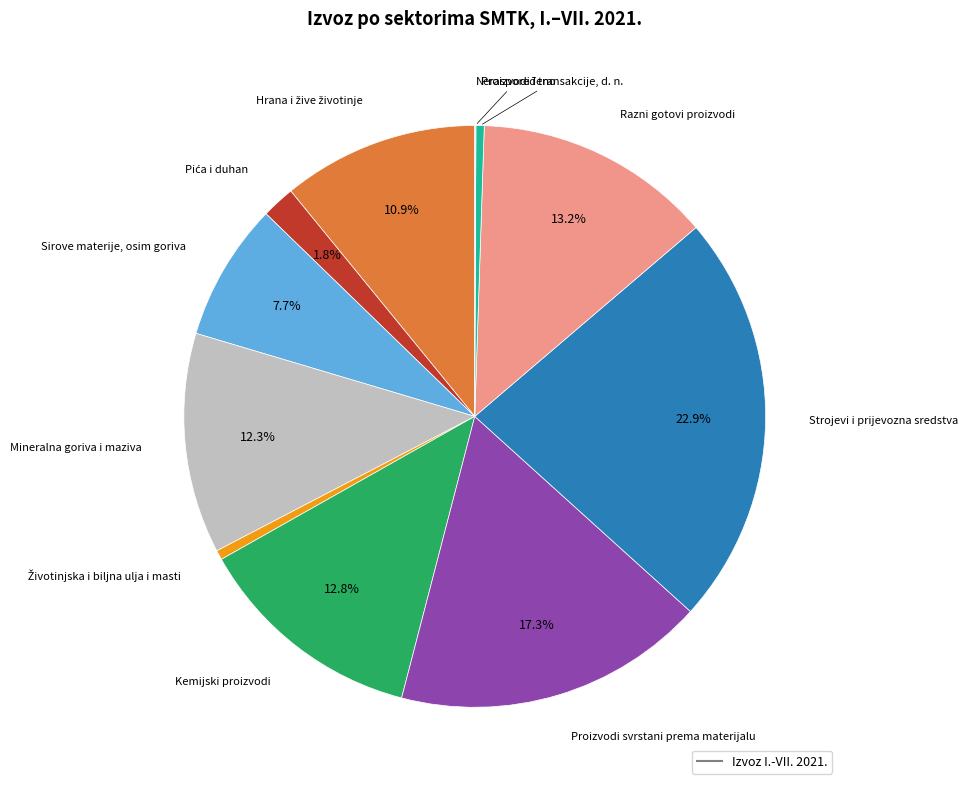

Is there any slice that represents more than half of the pie?

No